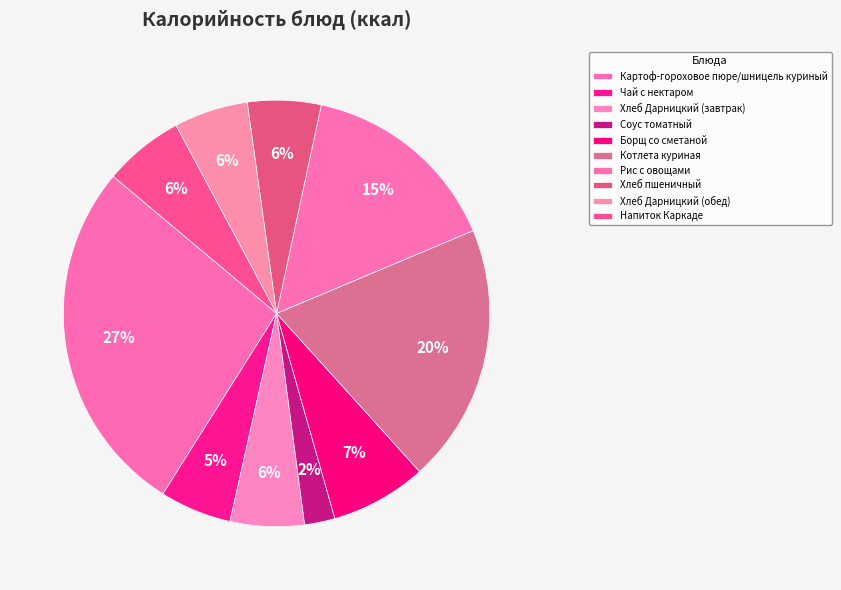

Count the number of slices in the pie.

10